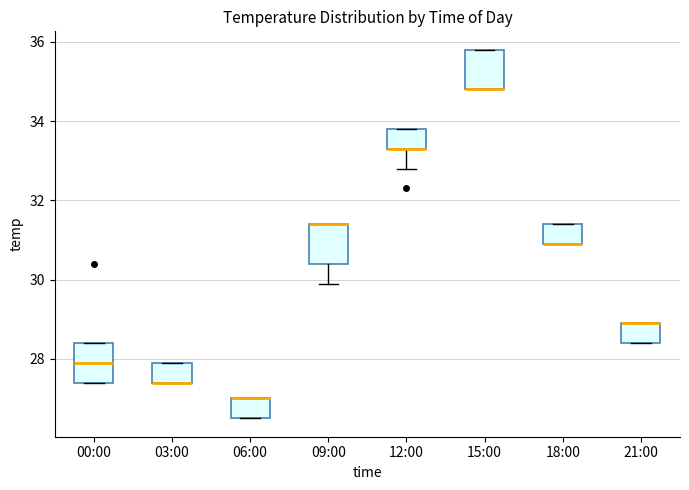

Reading left to right, transcribe this box plot: for each box, give where its median line is, the range the box spans, and where its two whiskers end, as read against the y-axis. The values are not printed on the chart, so give them approximately, as read against the axis.

00:00: median 28.0, box 27.4 to 28.4, whiskers 27.4 to 28.4
03:00: median 27.4 (drawn on the box's lower edge), box 27.4 to 28.0, whiskers 27.4 to 28.0
06:00: median 27.0 (drawn on the box's upper edge), box 26.6 to 27.0, whiskers 26.6 to 27.0
09:00: median 31.4 (drawn on the box's upper edge), box 30.4 to 31.4, whiskers 30.0 to 31.4
12:00: median 33.4 (drawn on the box's lower edge), box 33.4 to 33.8, whiskers 32.8 to 33.8
15:00: median 34.8 (drawn on the box's lower edge), box 34.8 to 35.8, whiskers 34.8 to 35.8
18:00: median 31.0 (drawn on the box's lower edge), box 31.0 to 31.4, whiskers 31.0 to 31.4
21:00: median 29.0 (drawn on the box's upper edge), box 28.4 to 29.0, whiskers 28.4 to 29.0